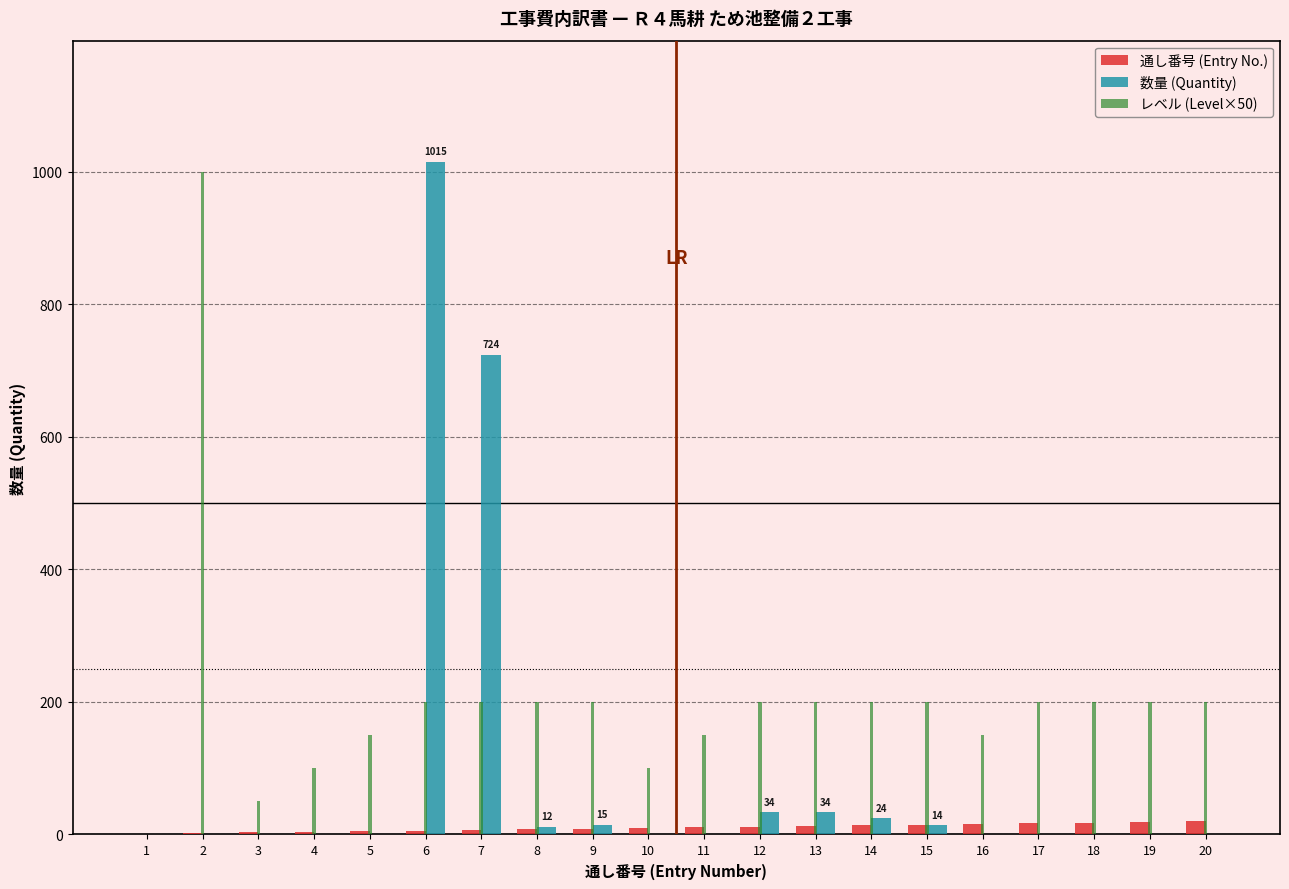

How many groups of bars are there?

20